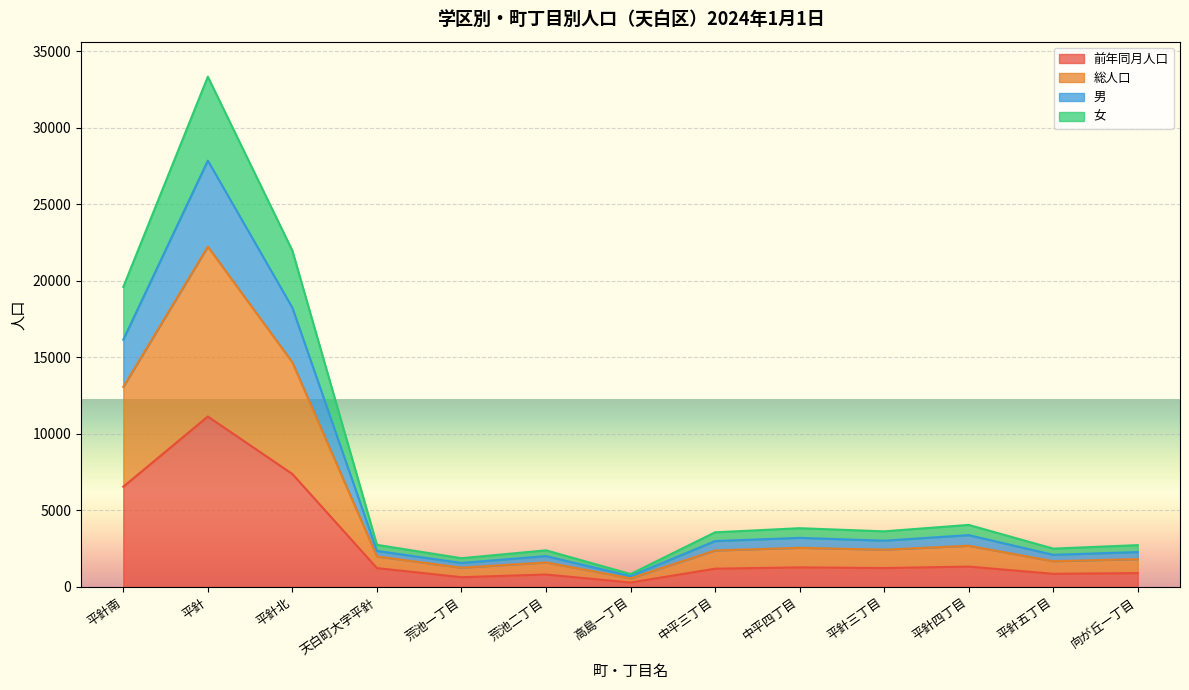

Reading left to right, list all the values displayed in this chart.

前年同月人口: 6542	11128	7373	1228	632	808	284	1188	1273	1230	1325	853	899
総人口: 19590	33320	21959	2746	1872	2388	838	3564	3833	3628	4049	2499	2727
男: 16149	27842	18231	2350	1562	2012	702	2991	3202	3017	3380	2094	2275
女: 13066	22224	14666	1987	1252	1598	561	2376	2553	2429	2687	1676	1813